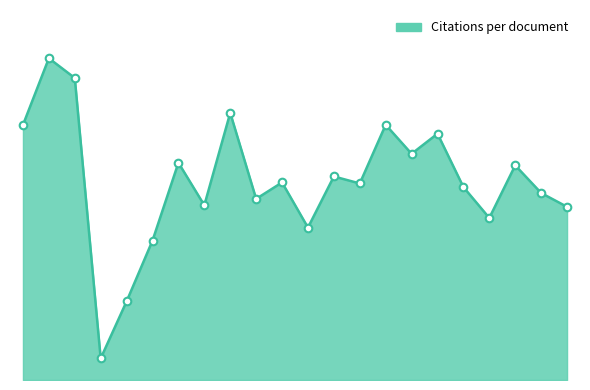

Which has a higher value, Monaco or Netherlands?

Monaco